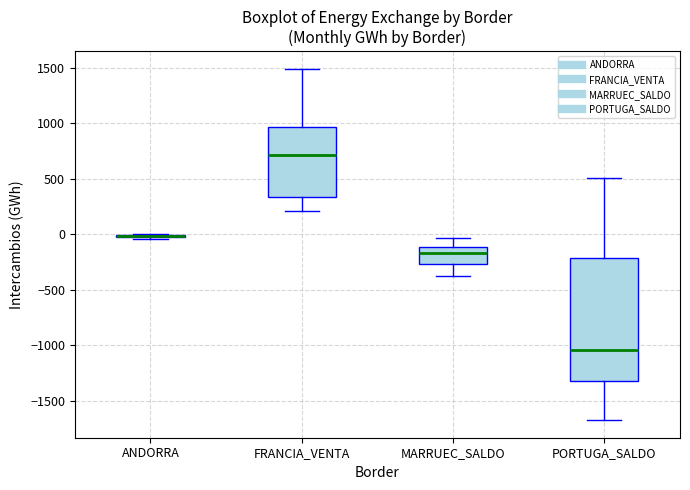

Comparing the boxes themselves (not the whiskers), which one is the tallest?

PORTUGA_SALDO